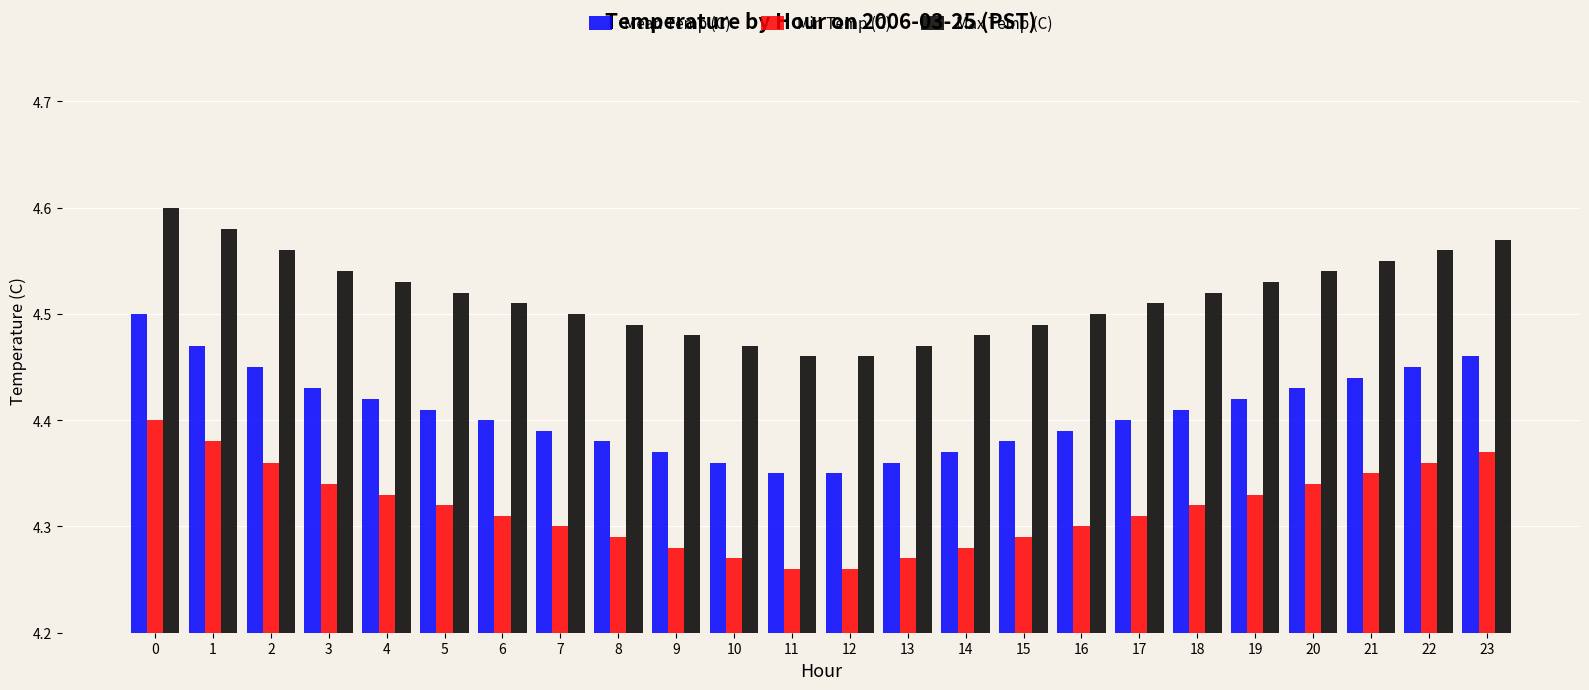

What is the difference between the maximum and minimum values in the Max Temp (C) series?

0.1